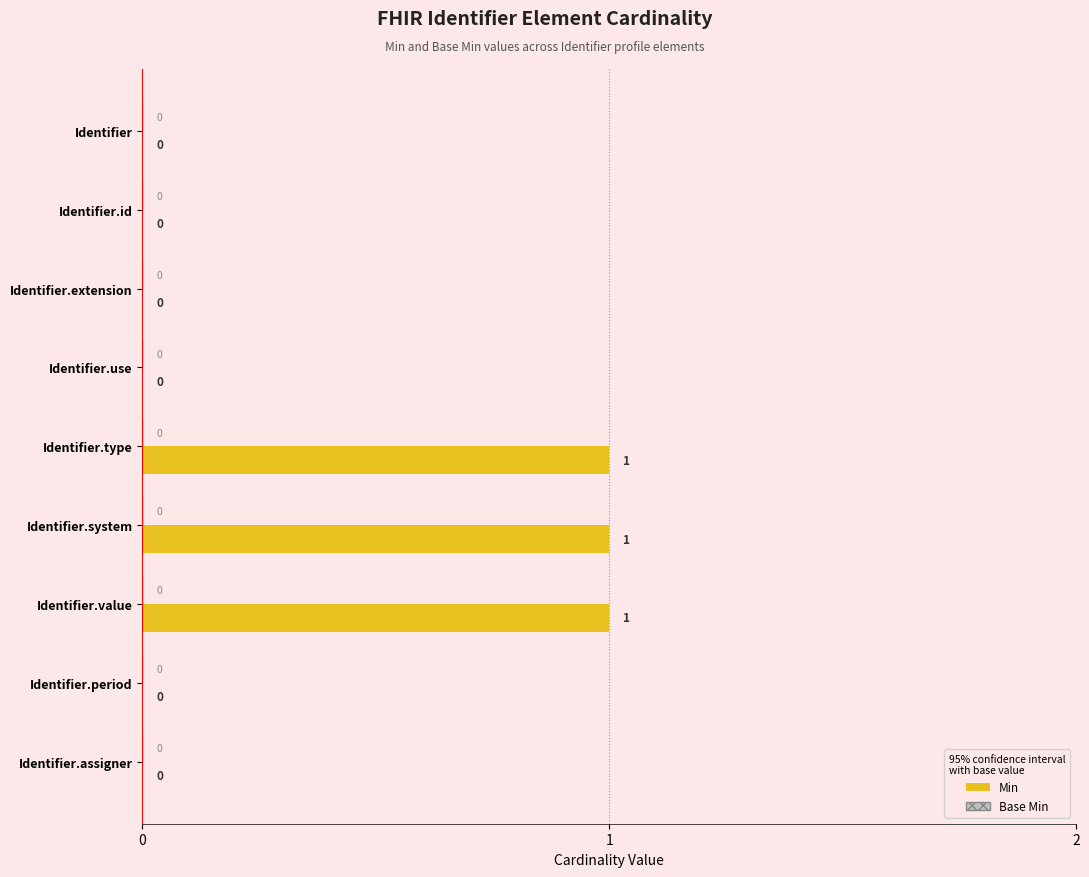

How many values are between 0 and 1?

9